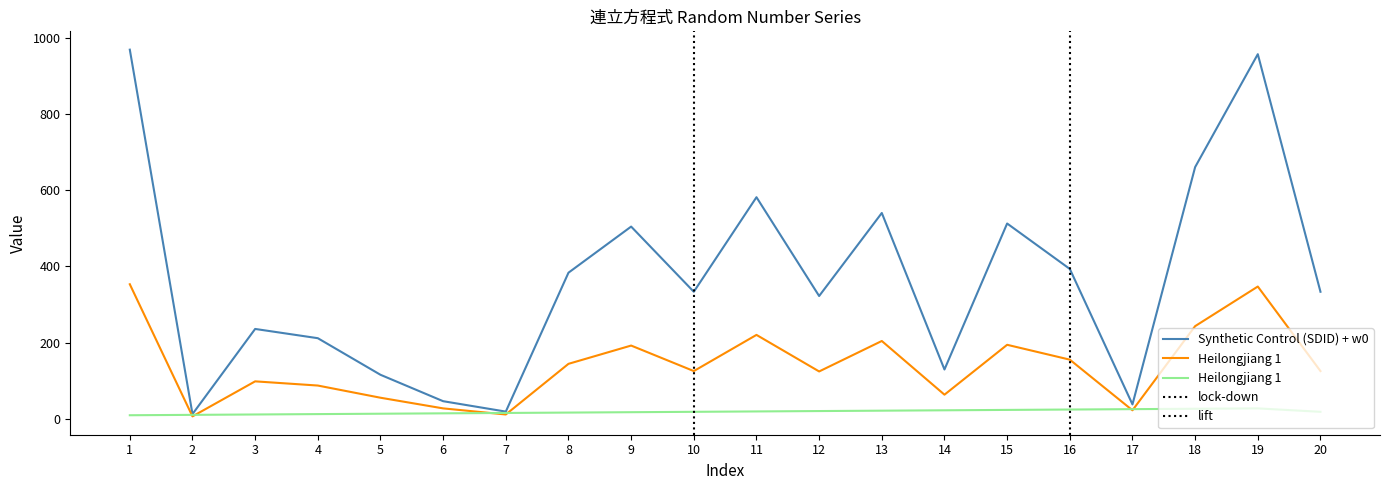

What is the minimum value for Heilongjiang 1 (a)?

6.0